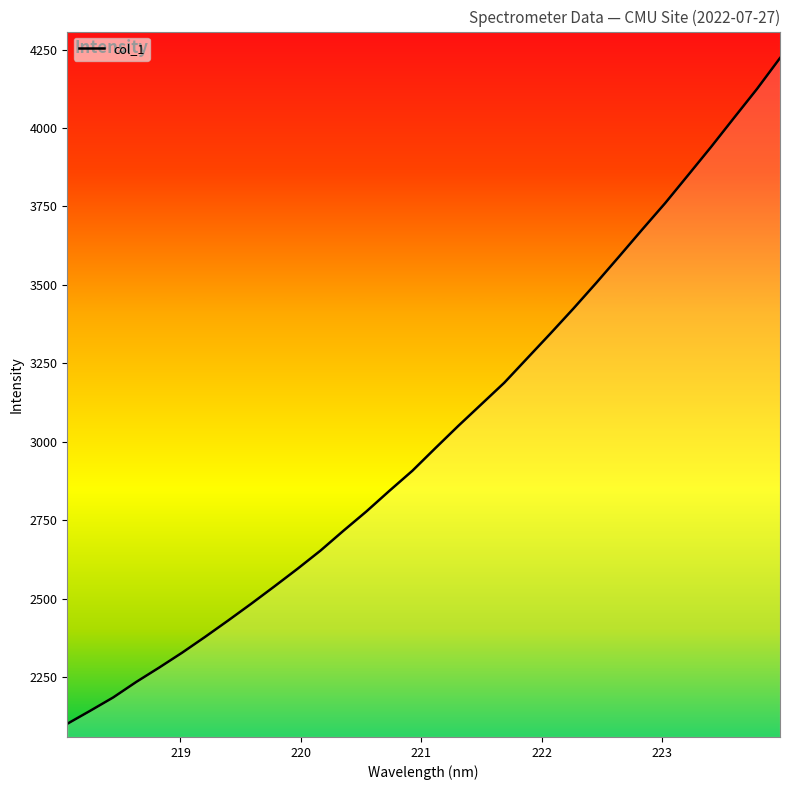

What is the difference between the maximum and minimum values?

2122.1